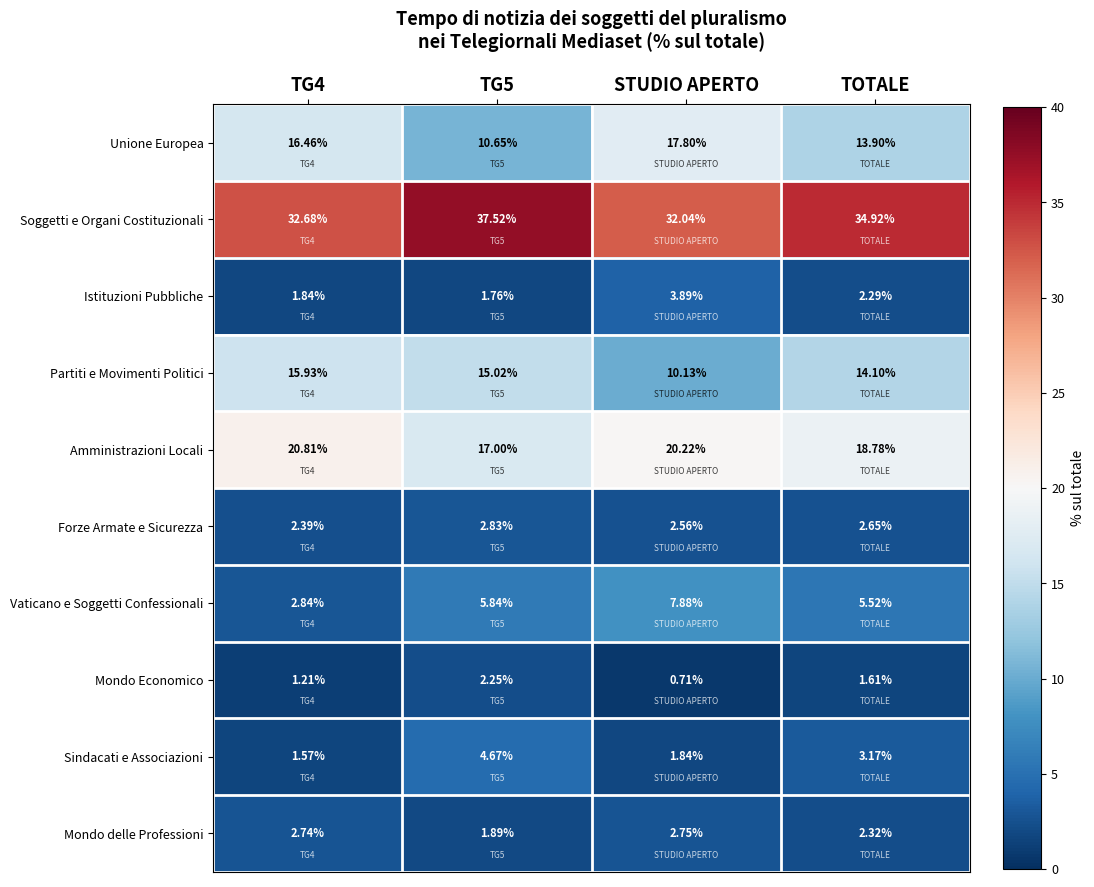

How many categories are shown in the chart?

4